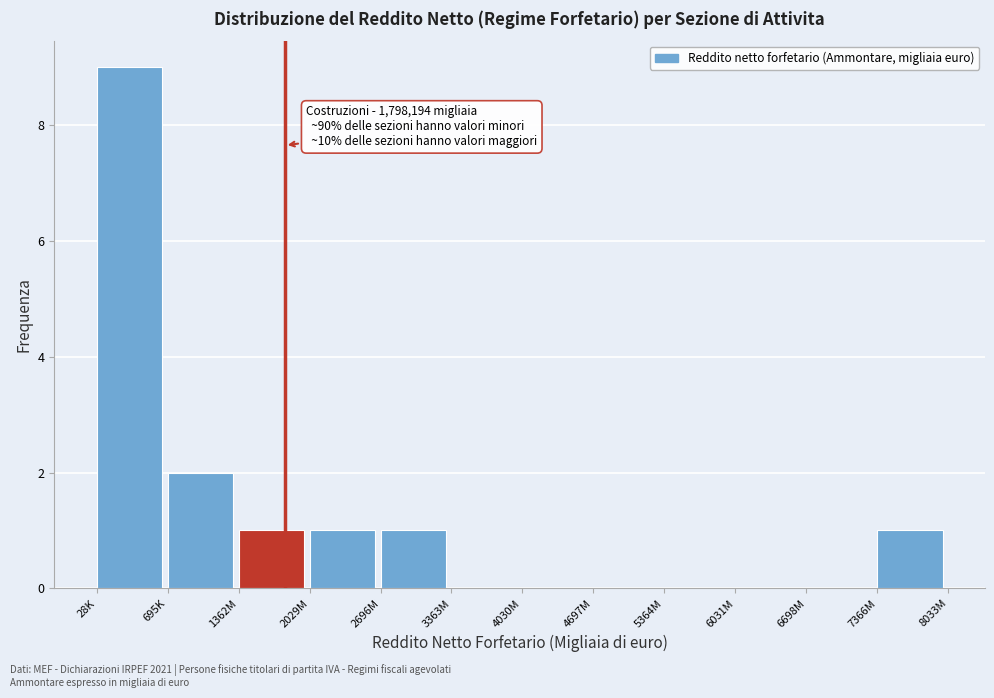

Reading left to right, transcribe all the data shown in this chart.

28K=9	695K=2	1362M=1	2029M=1	2696M=1	3363M=0	4030M=0	4697M=0	5364M=0	6031M=0	6698M=0	7366M=1